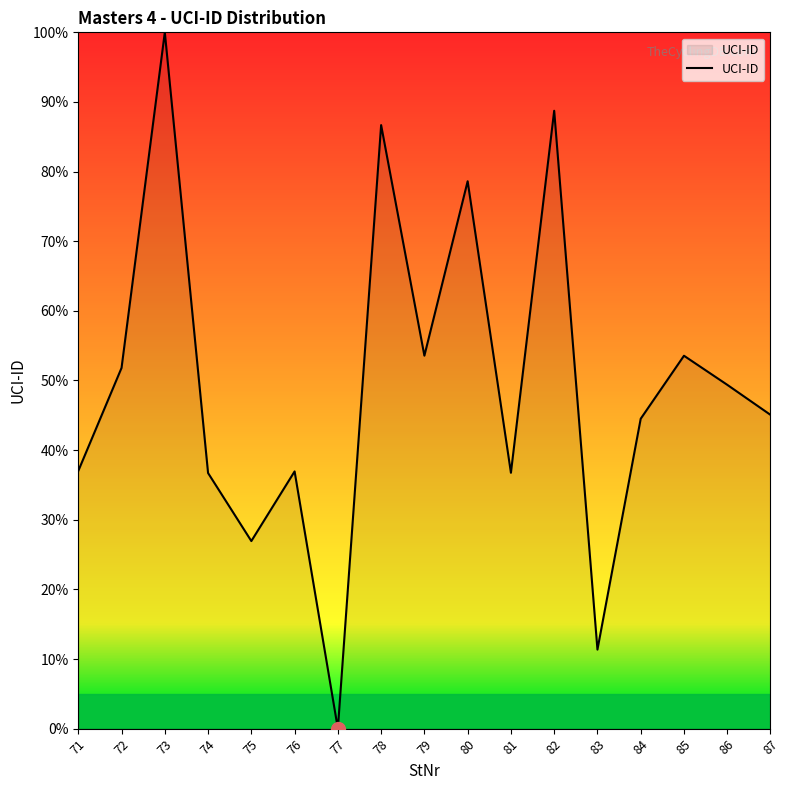

What is the difference between the maximum and minimum values?

100.0